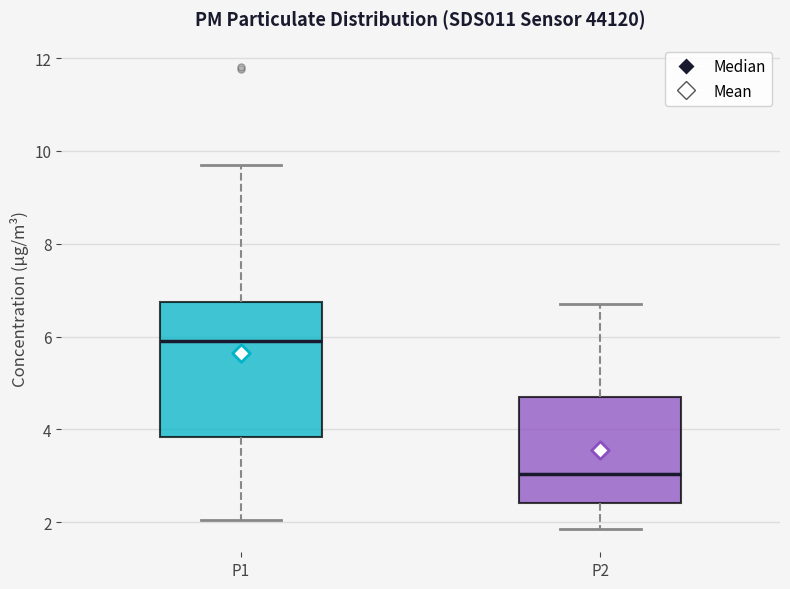

Which box has the highest median line?

P1